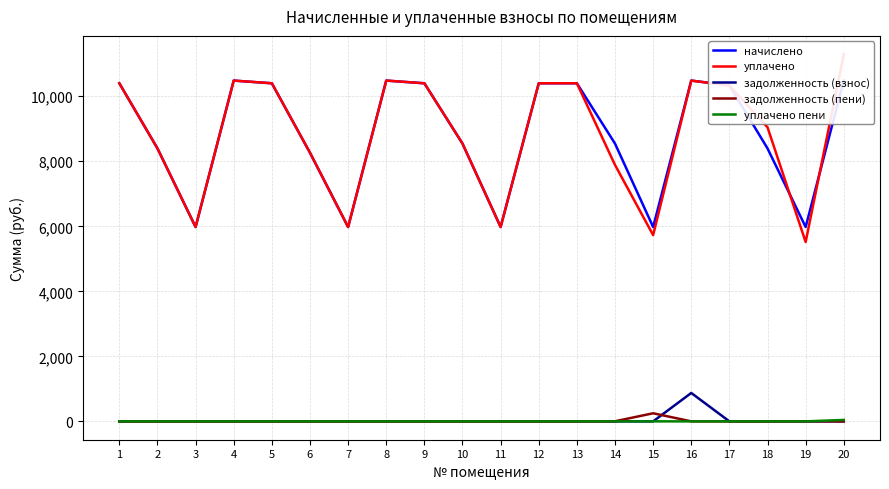

Is the value of начислено at 10 greater than the value of задолженность (пени) at 2?

Yes